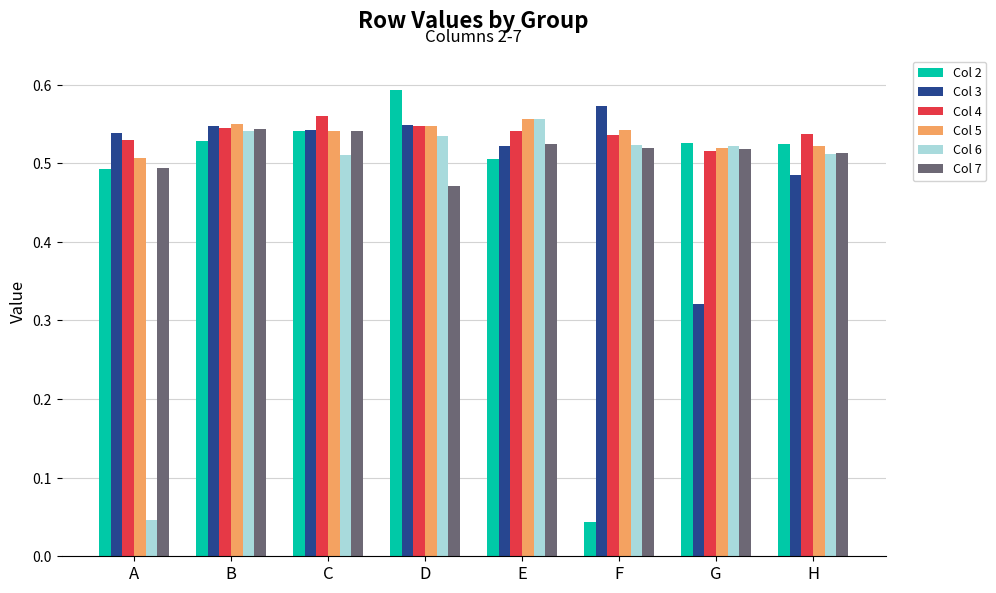

The Col 7 series shows 0.8 at A. True or false?

False